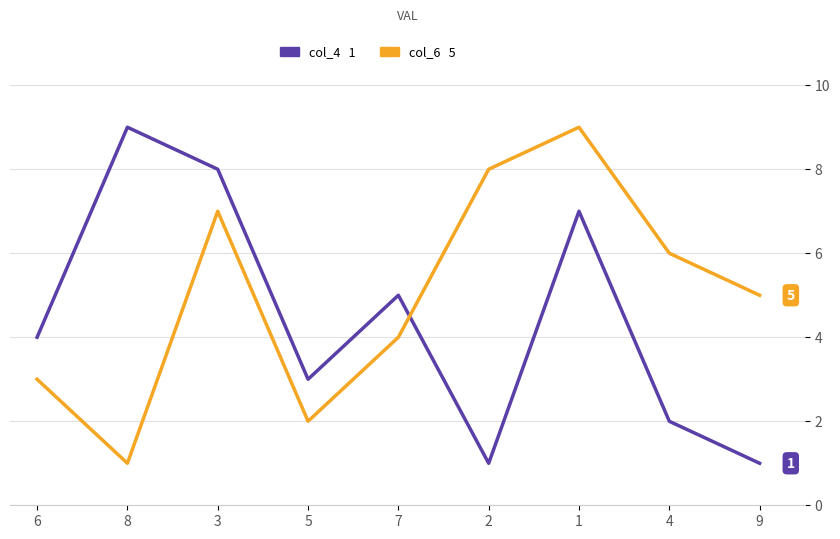

What is the maximum value shown in the chart?

9